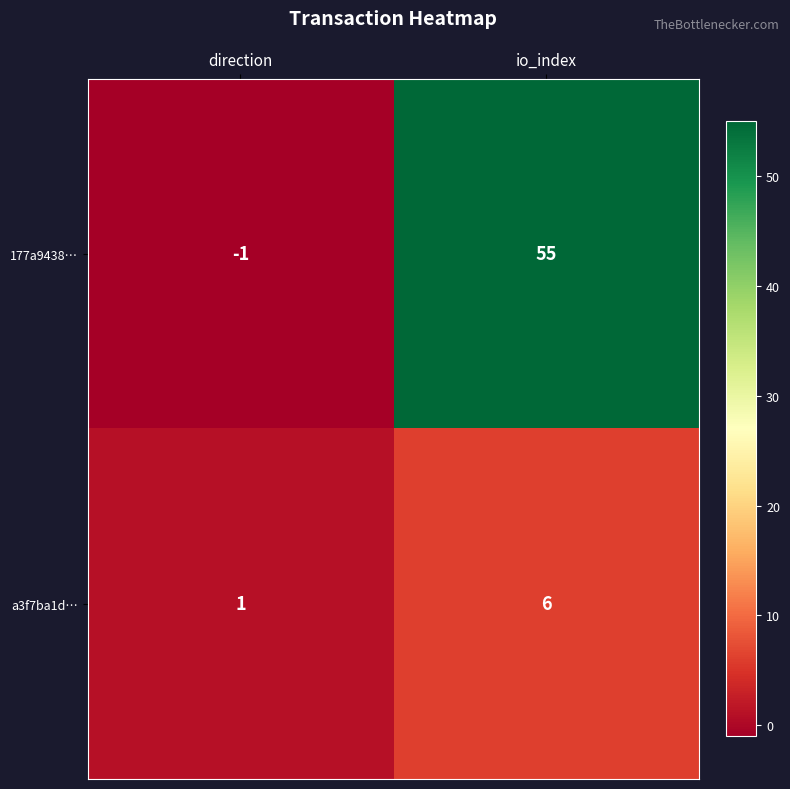

Is it true that 177a9438… equals 55 at io_index?

True